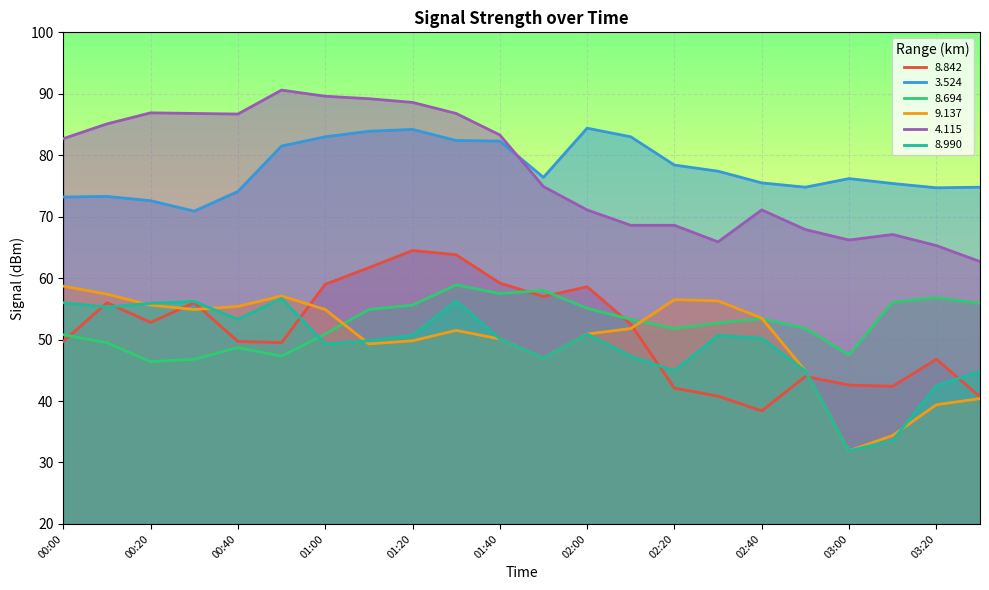

How many interior local peaks does the 8.842 series have?

6